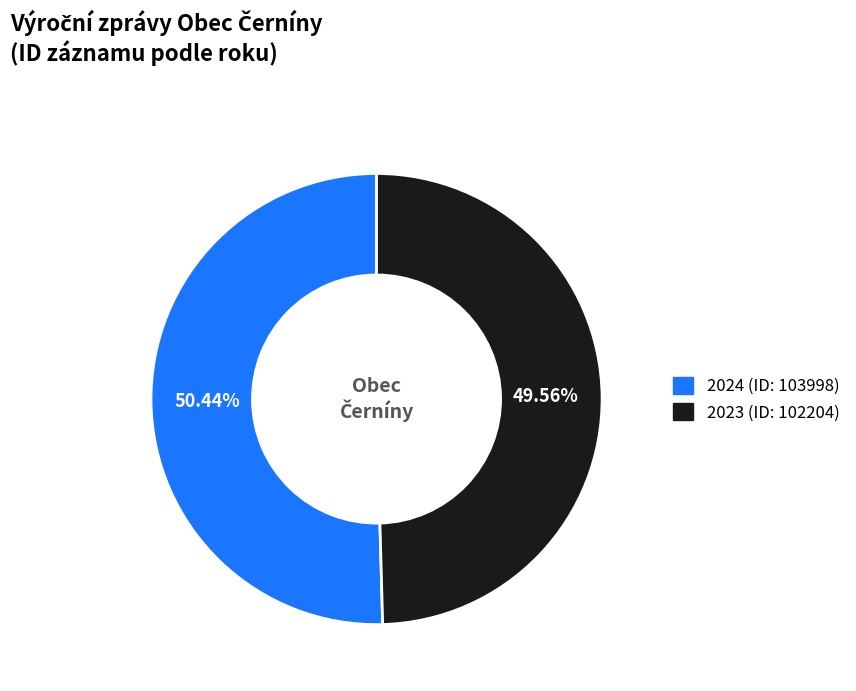

Which slice is the largest?

2024 (ID: 103998)